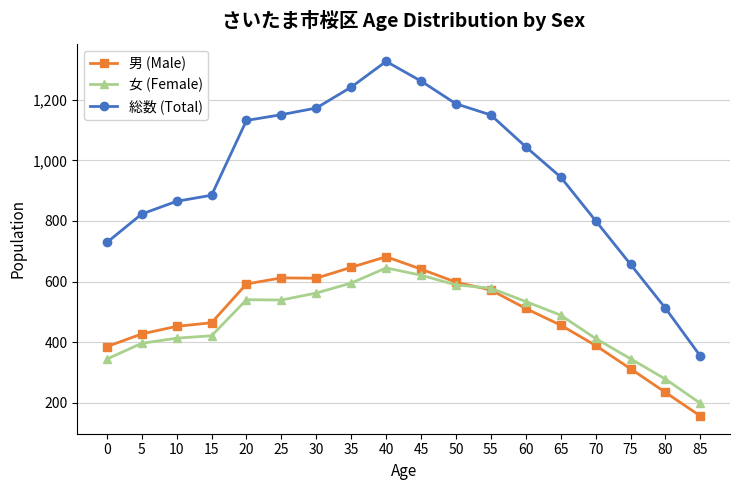

How many lines are shown in the chart?

3